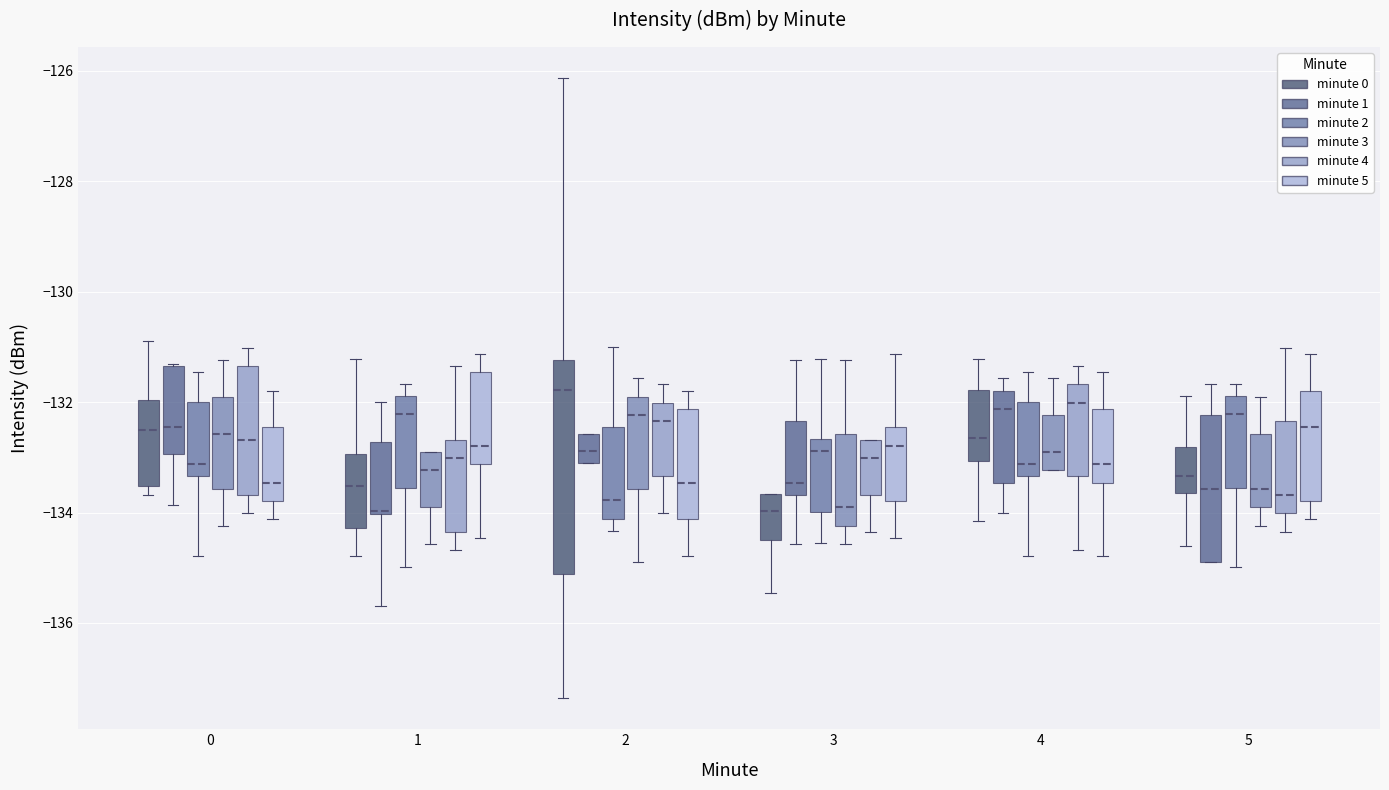

Comparing the boxes themselves (not the whiskers), which one is the tallest?

2 (minute 0)